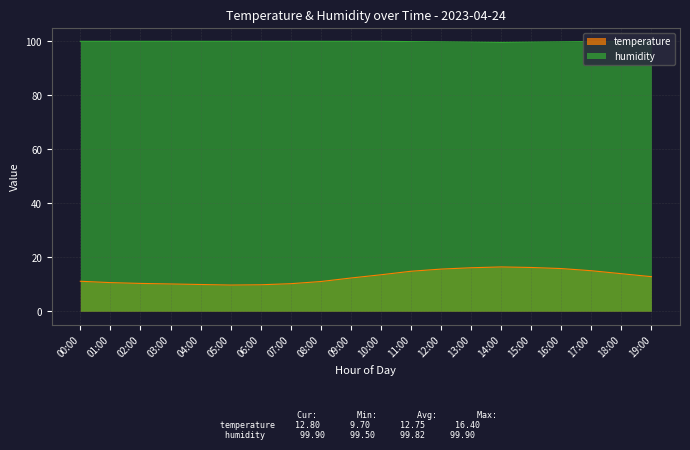

Reading left to right, what are all the values shown in this chart?

temperature: 11.1	10.6	10.3	10.1	9.9	9.7	9.8	10.2	11.0	12.3	13.5	14.8	15.6	16.1	16.4	16.2	15.8	15.0	13.9	12.8
humidity: 99.9	99.9	99.9	99.9	99.9	99.9	99.9	99.9	99.9	99.9	99.9	99.8	99.7	99.6	99.5	99.6	99.7	99.8	99.9	99.9